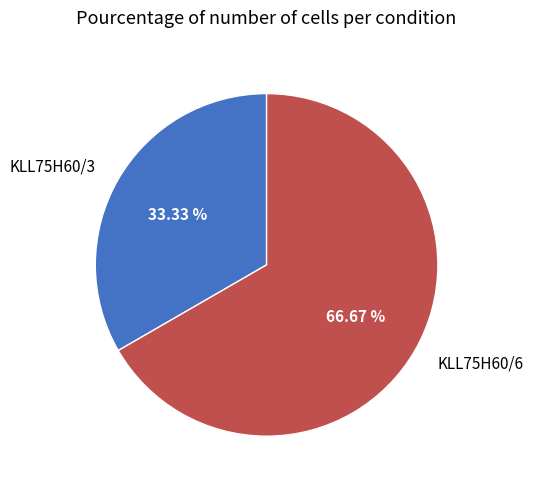

Count the number of slices in the pie.

2